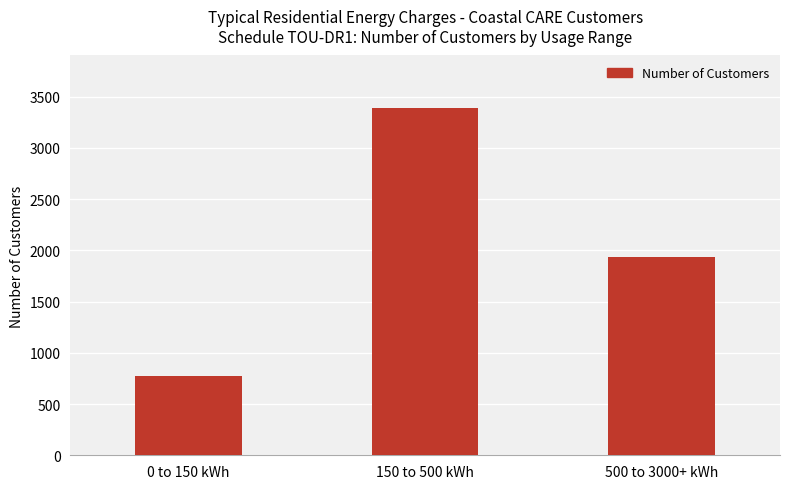

How many data points are less than 1933?

1